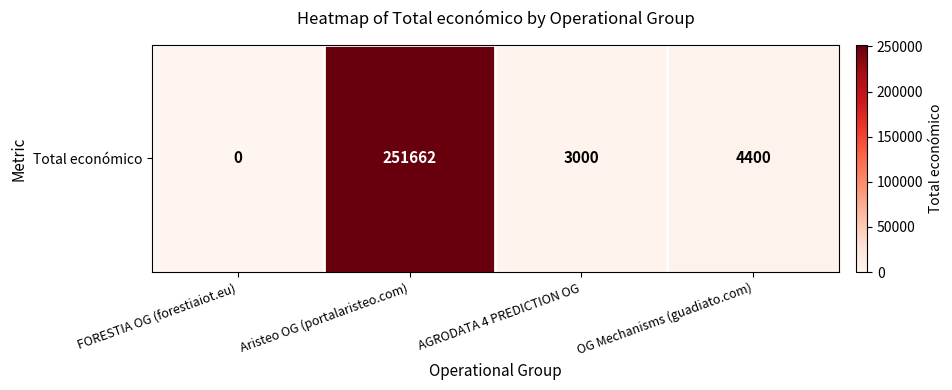

Reading left to right, what are all the values shown in this chart?

0	251662	3000	4400